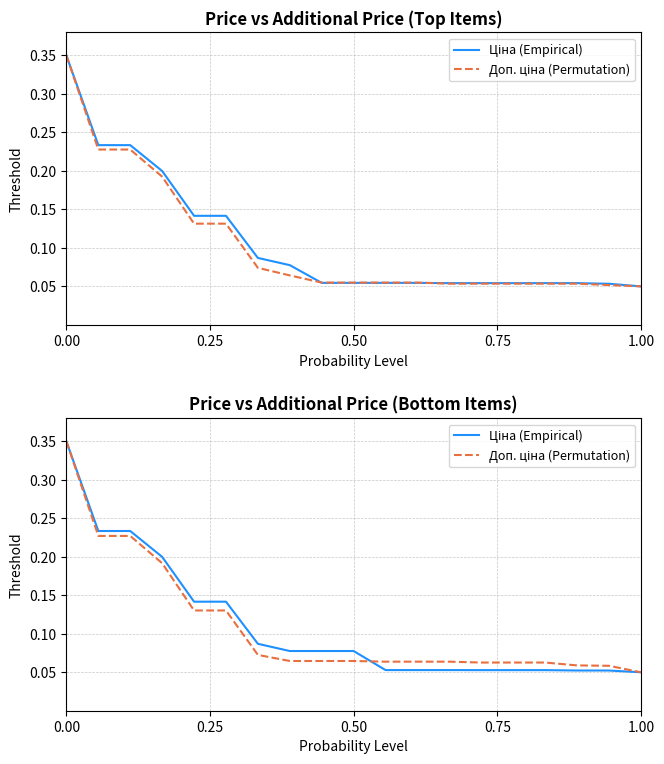

The Ціна (Empirical) series shows 0.2 at 5. True or false?

False